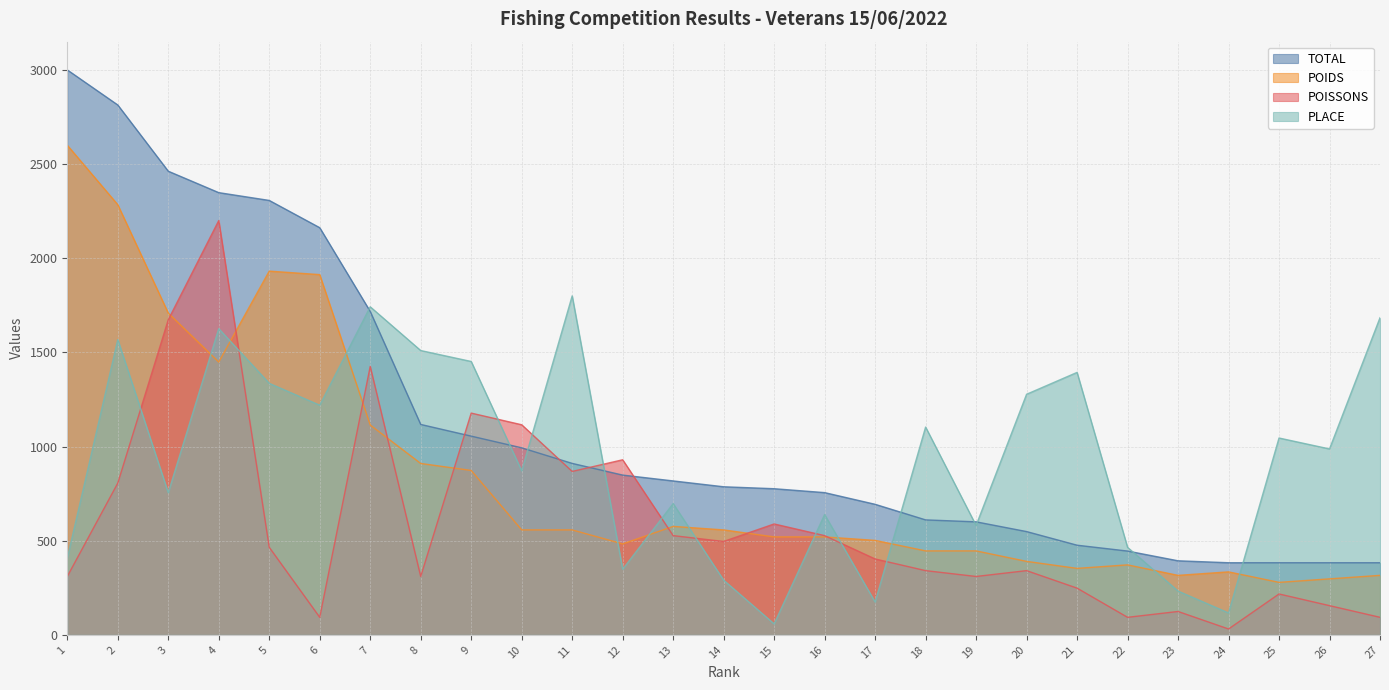

What is the difference between the highest and lowest values at 7?

627.6